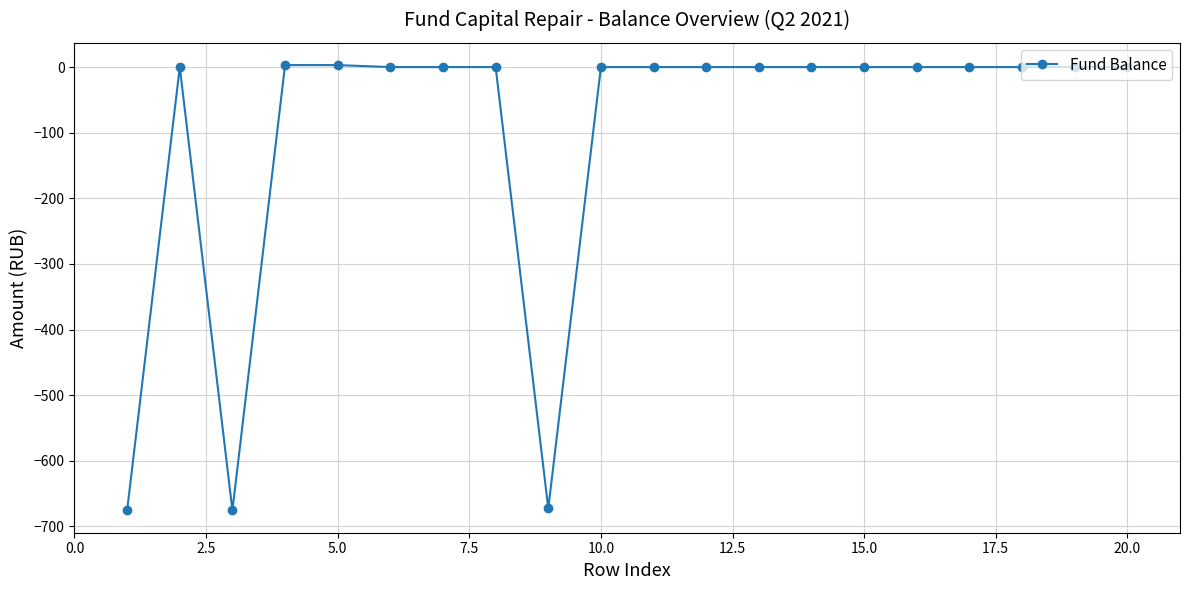

What is the minimum value shown in the chart?

-675.8